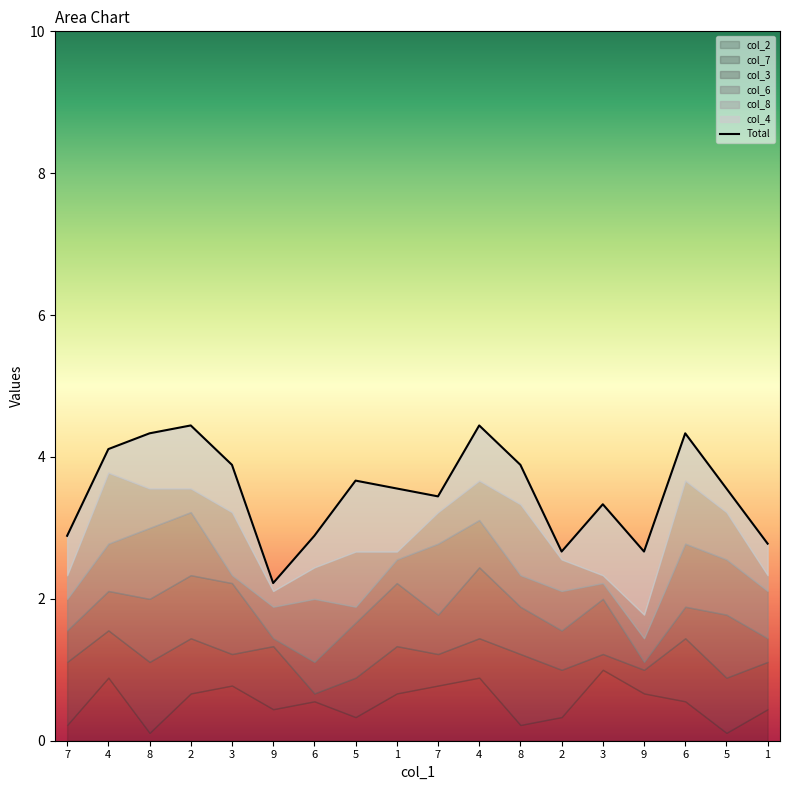

List the labels in order of value, largest first.

2, 4, 8, 6, 4, 3, 8, 5, 1, 5, 7, 3, 7, 6, 1, 2, 9, 9